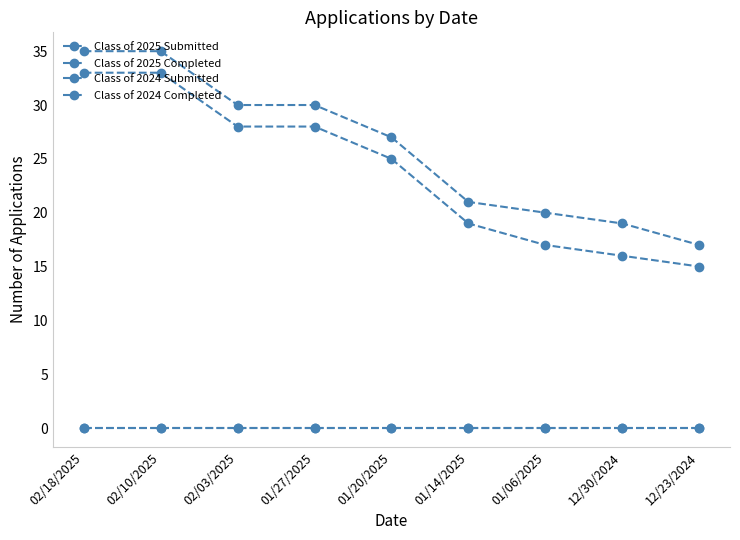

Does the chart have visible grid lines?

No